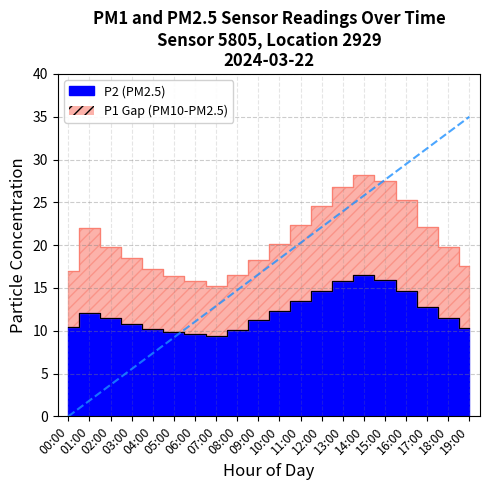

At which category does the chart reach its minimum across all series?

07:00